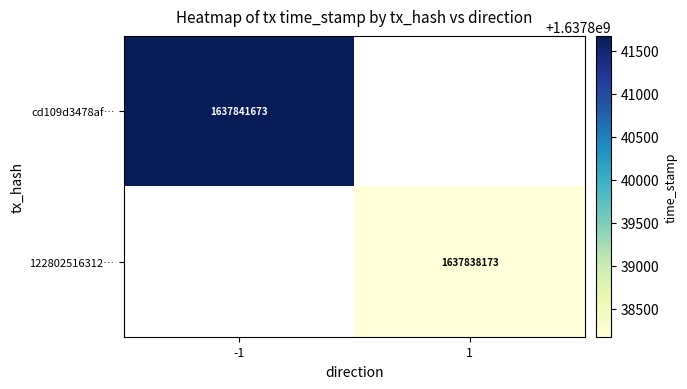

At how many categories does at least one series exceed 1637839375?

1